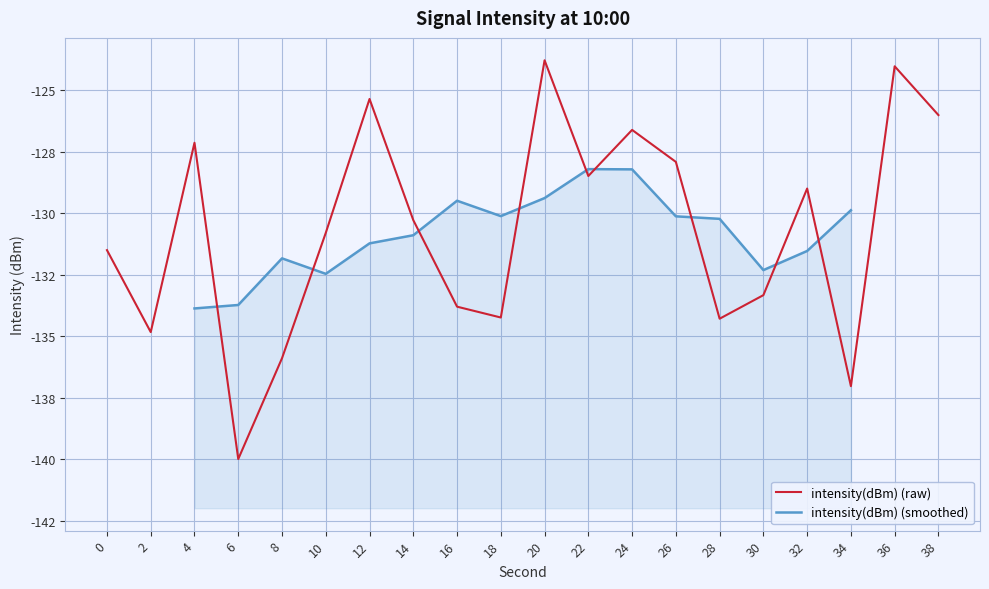

How many points are higher than both their immediate neighbors (excluding endpoints)?

6